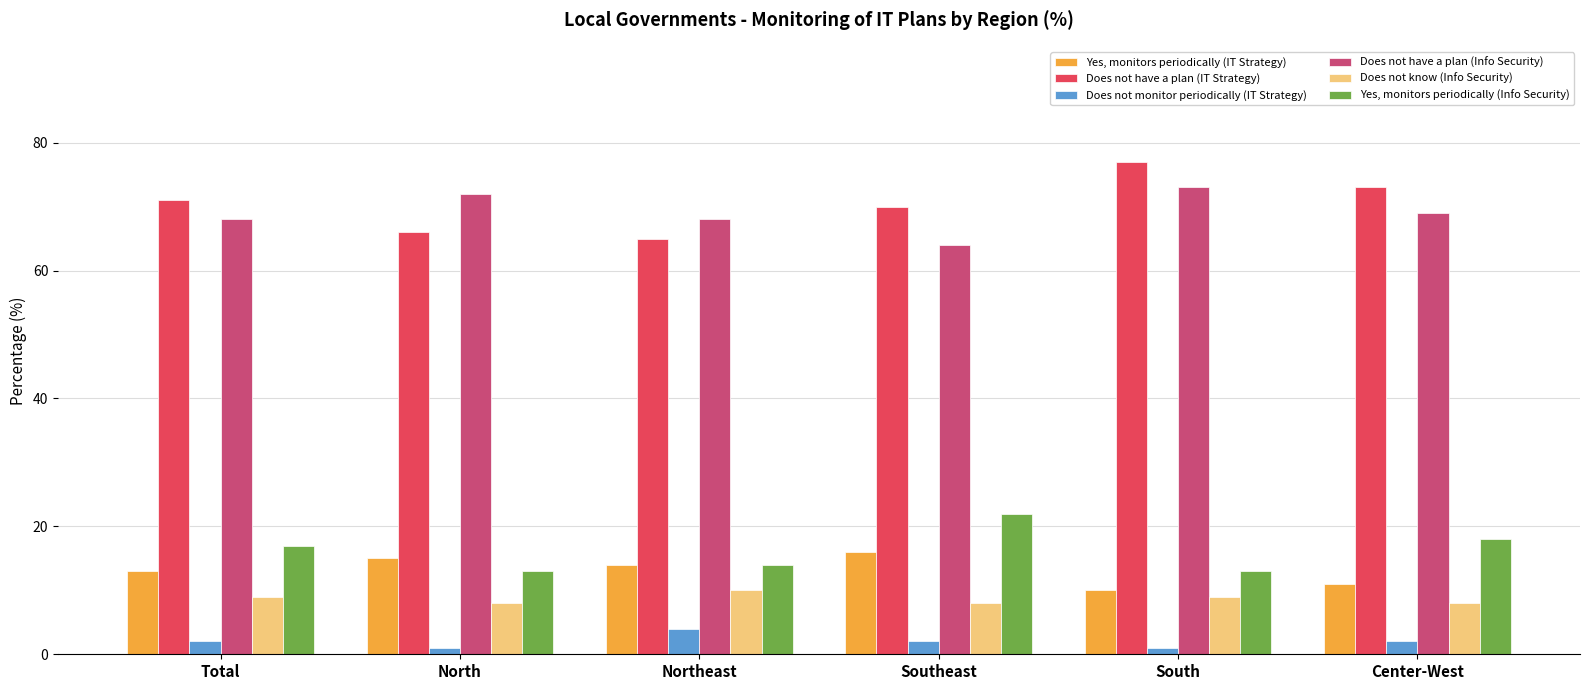

What is the label of the 1st bar from the left?

Total